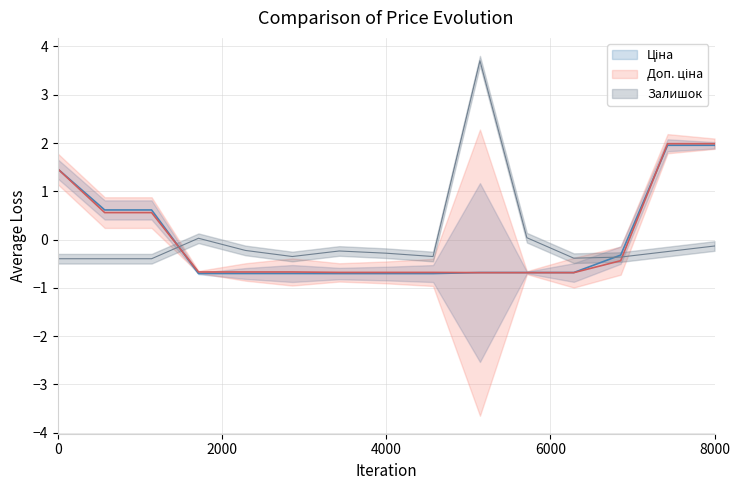

What is the minimum value shown in the chart?

-0.7